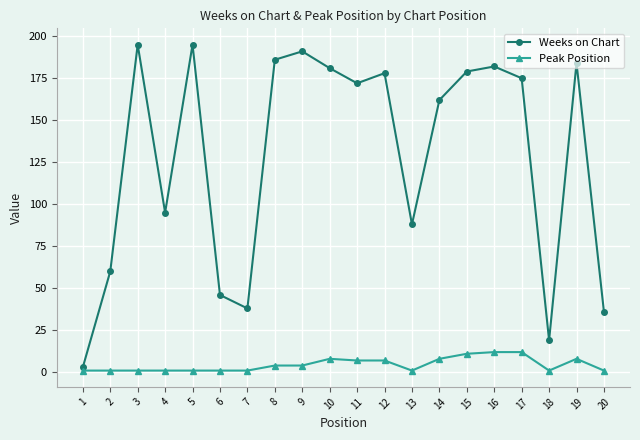

What are all the series names shown in the legend?

Weeks on Chart, Peak Position